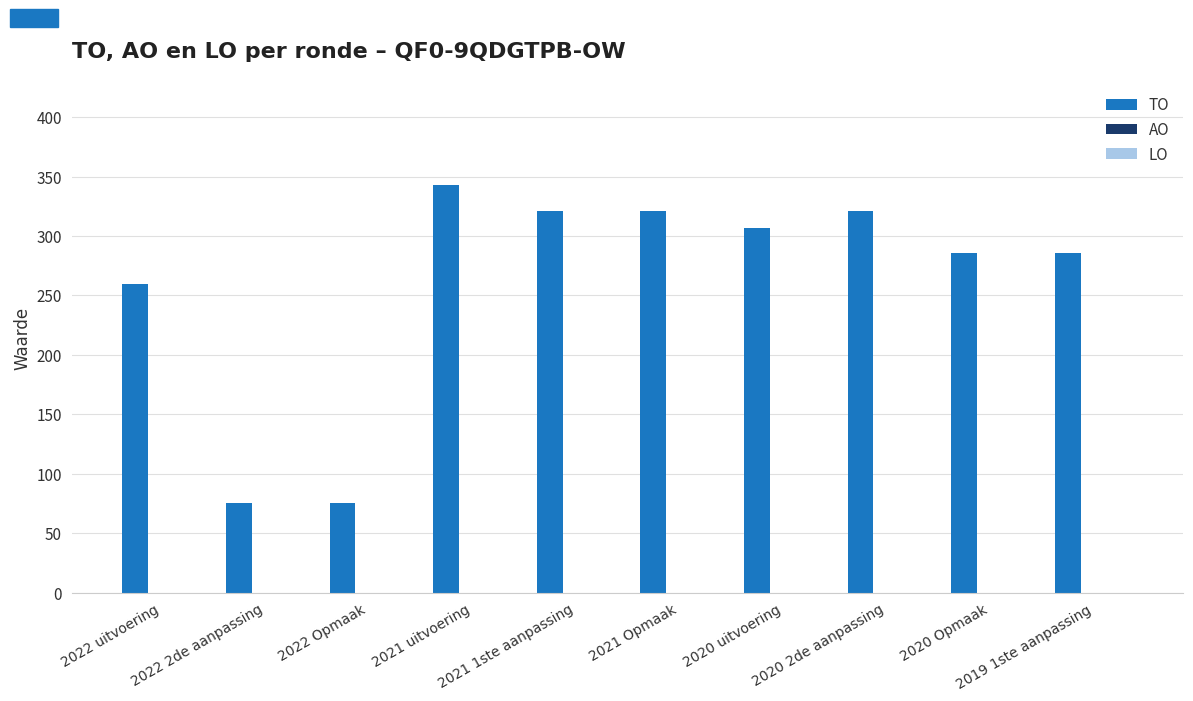

What is the average value?

260